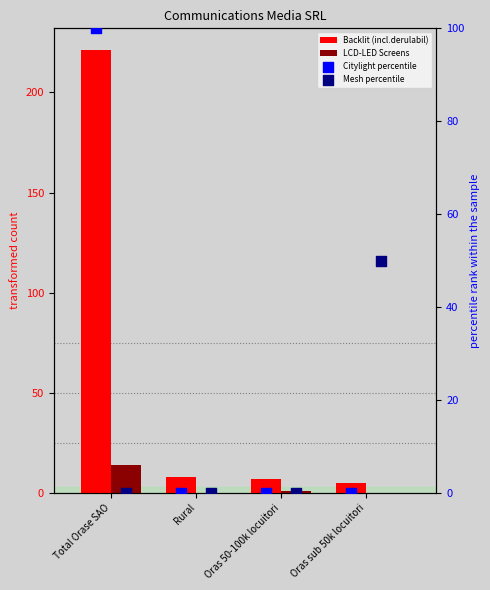

What are all the series names shown in the legend?

Backlit (incl.derulabil), LCD-LED Screens, Citylight percentile, Mesh percentile